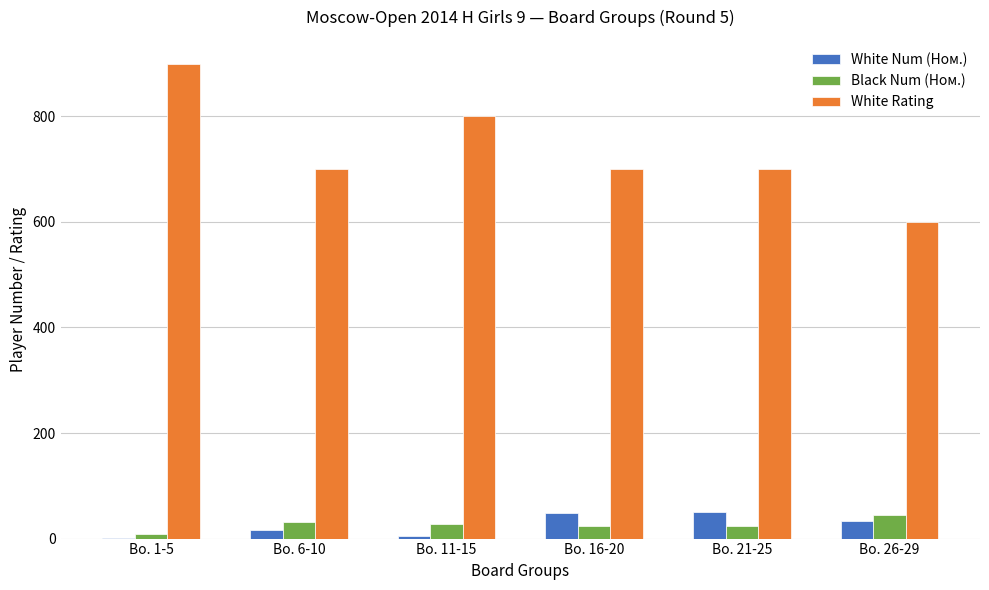

Is it true that White Rating equals 164 at Bo. 26-29?

False